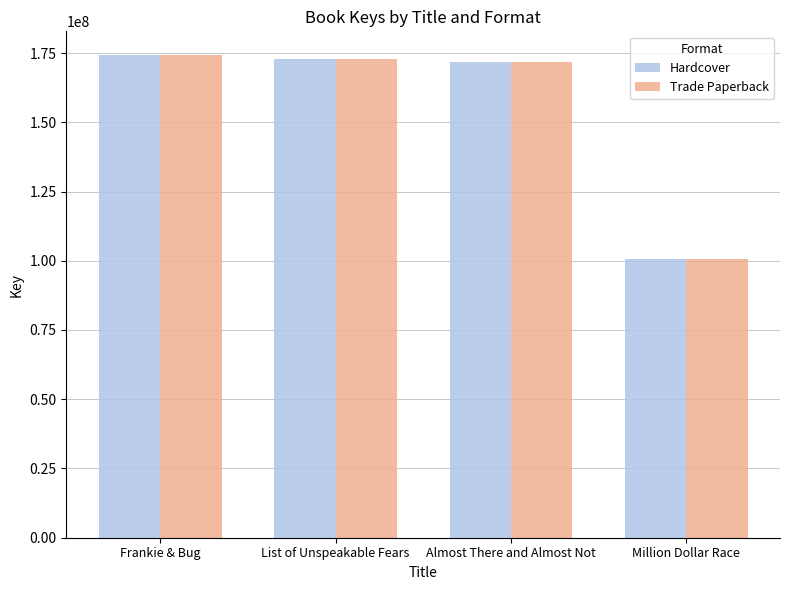

At how many categories does at least one series exceed 108235628?

3